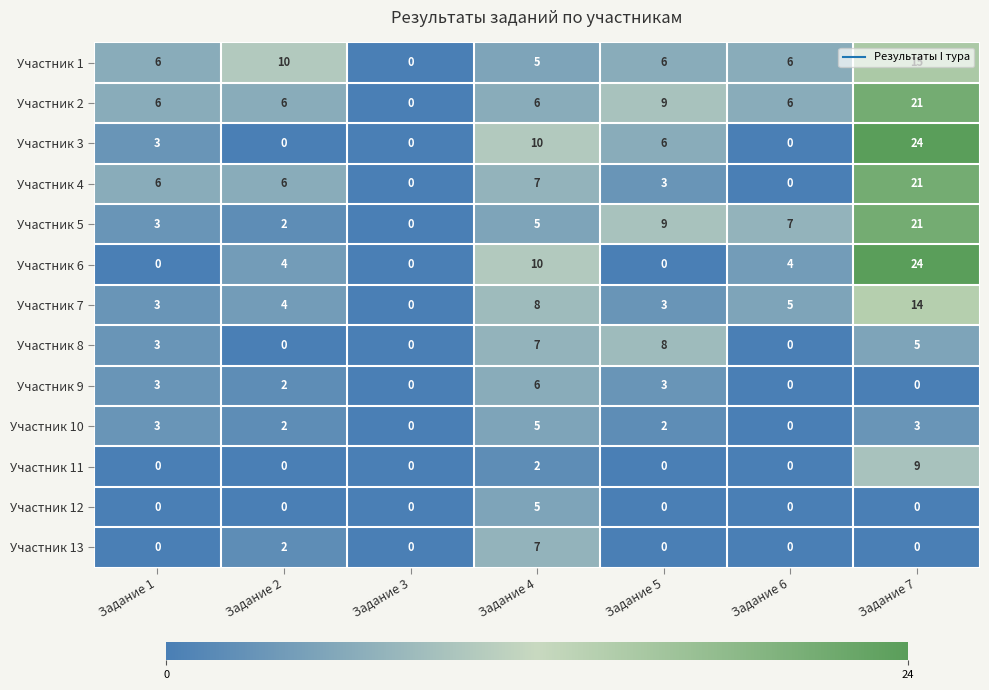

What is the sum of all Участник 2 values?

54